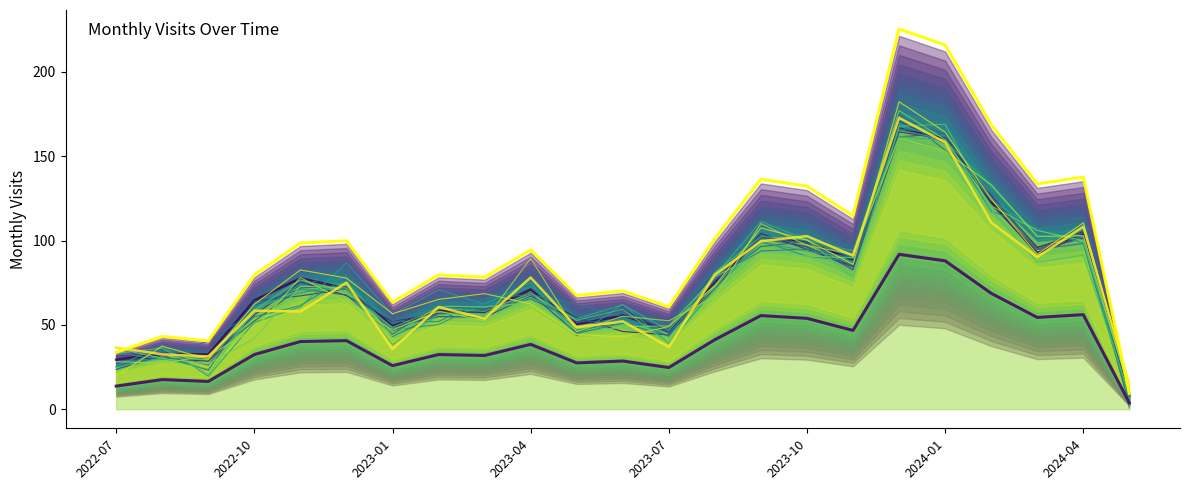

How many data points does each series have?

23